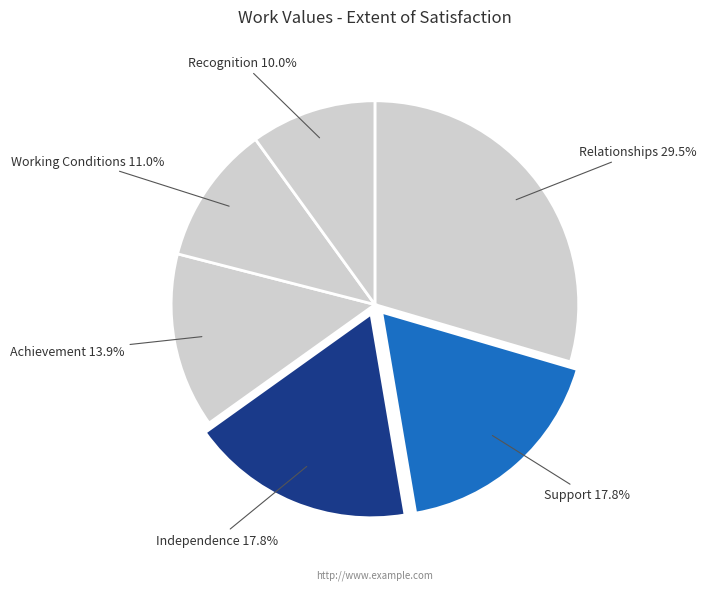

What is the ratio of the value at Relationships to the value at Support?

1.7